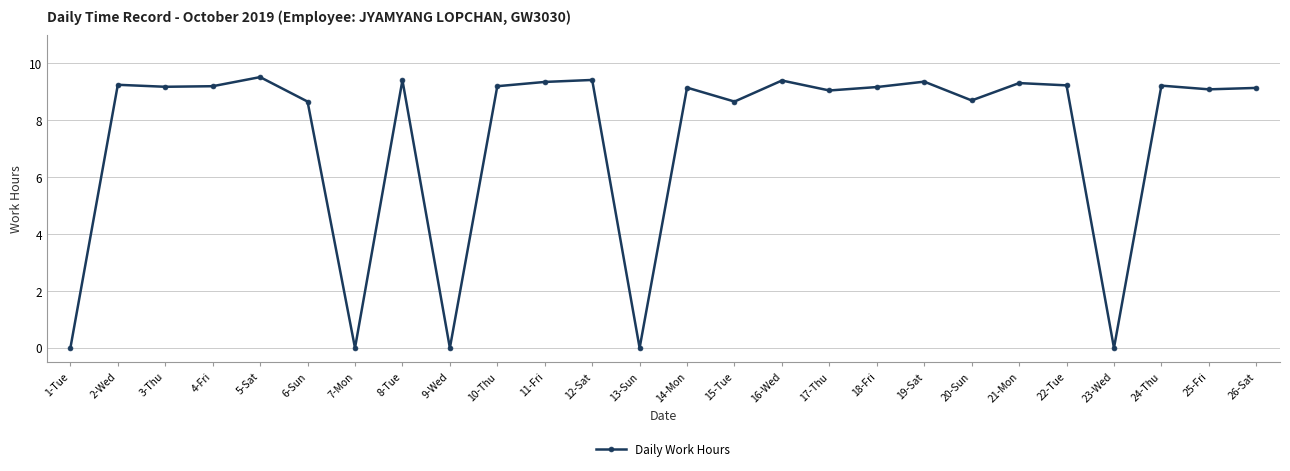

Is it true that the value at 21-Mon is 3.6?

False